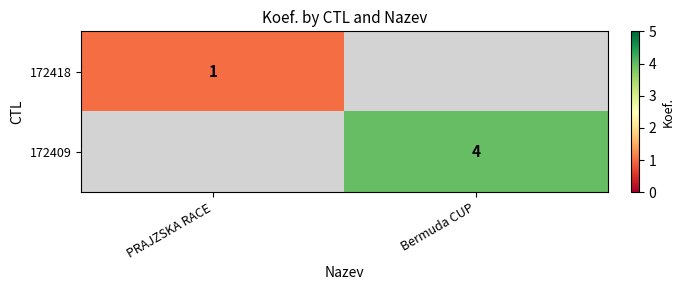

Is the value of 172418 at PRAJZSKA RACE greater than the value of 172409 at Bermuda CUP?

No